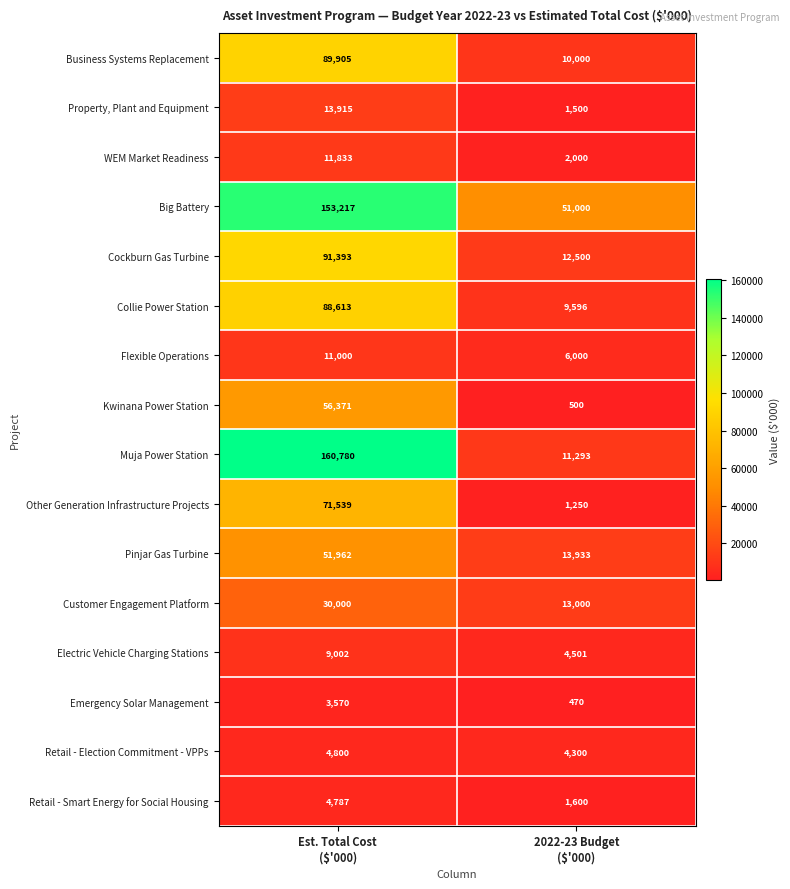

What is the difference between the highest and lowest values at 2022-23 Budget
($'000)?

50530